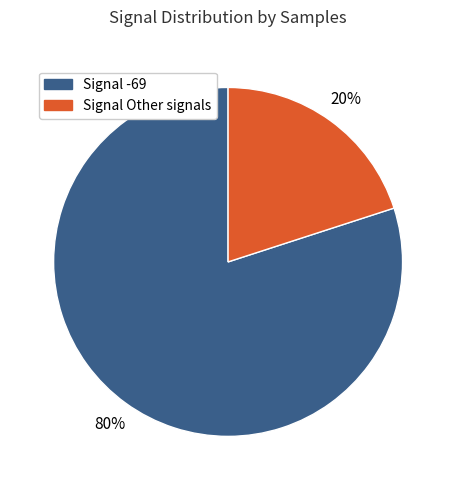

Is there any slice that represents more than half of the pie?

Yes